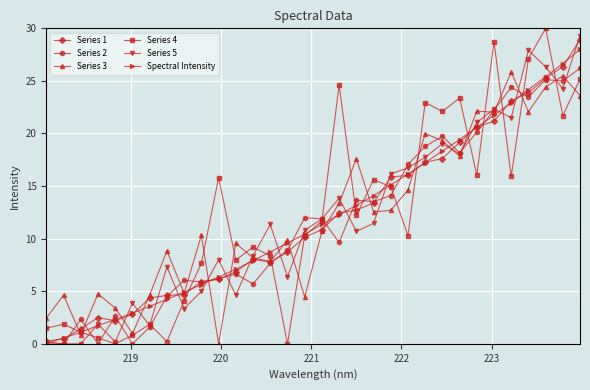

True or false: Series 2 has more than 2 points higher than both neighbors.

True